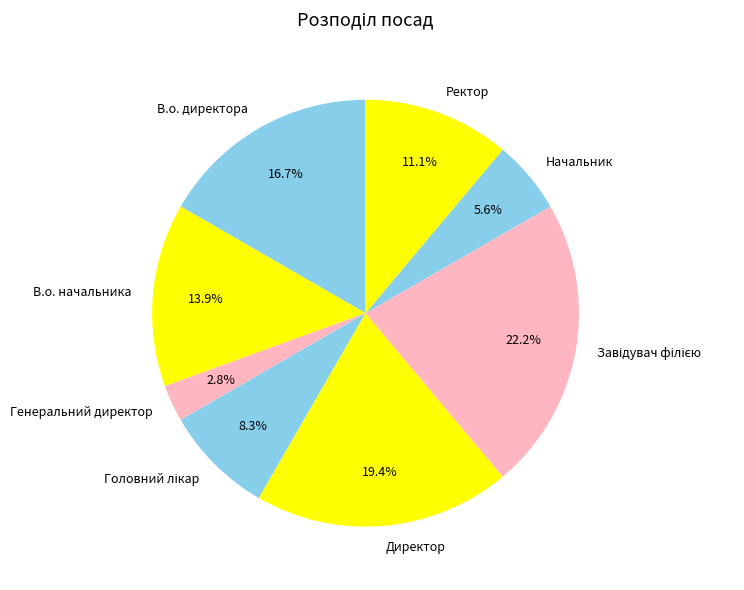

To the nearest percent, what percentage of the pie is Генеральний директор?

3%